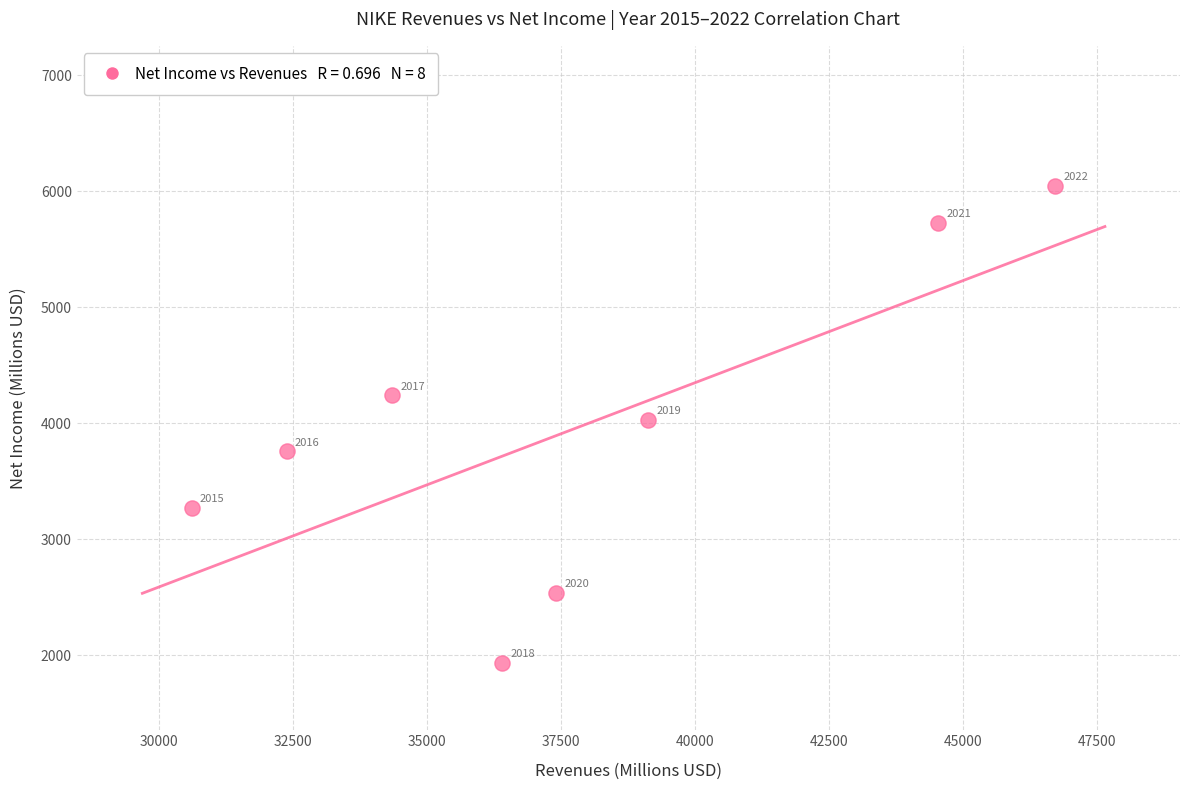

What is the range of X values (max minus min)?

16109